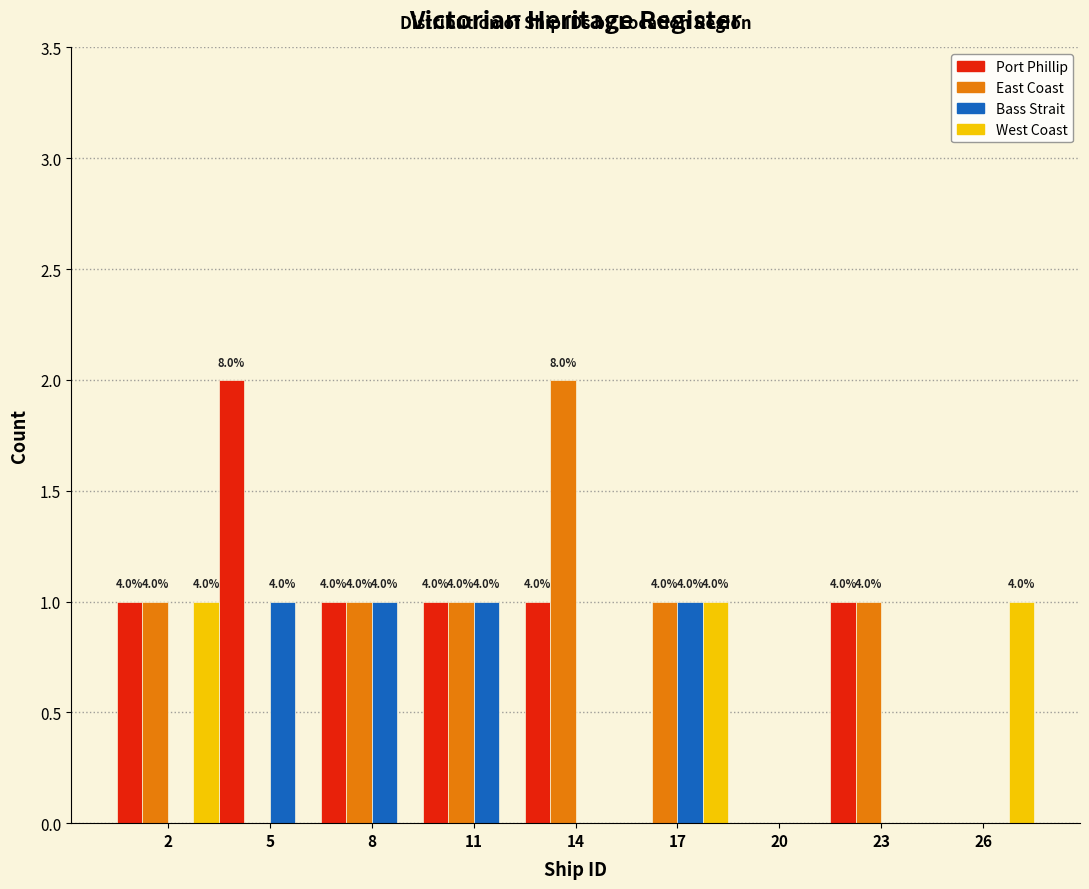

How many groups of bars are there?

9